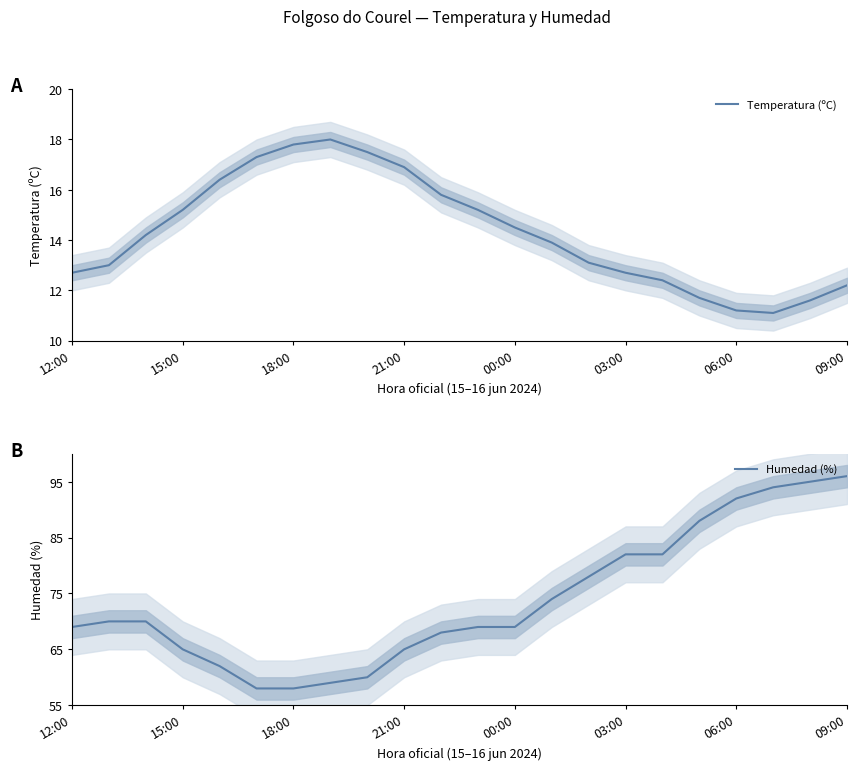

What is the value of the Temperatura (ºC) point at the 7th from the left?

17.8